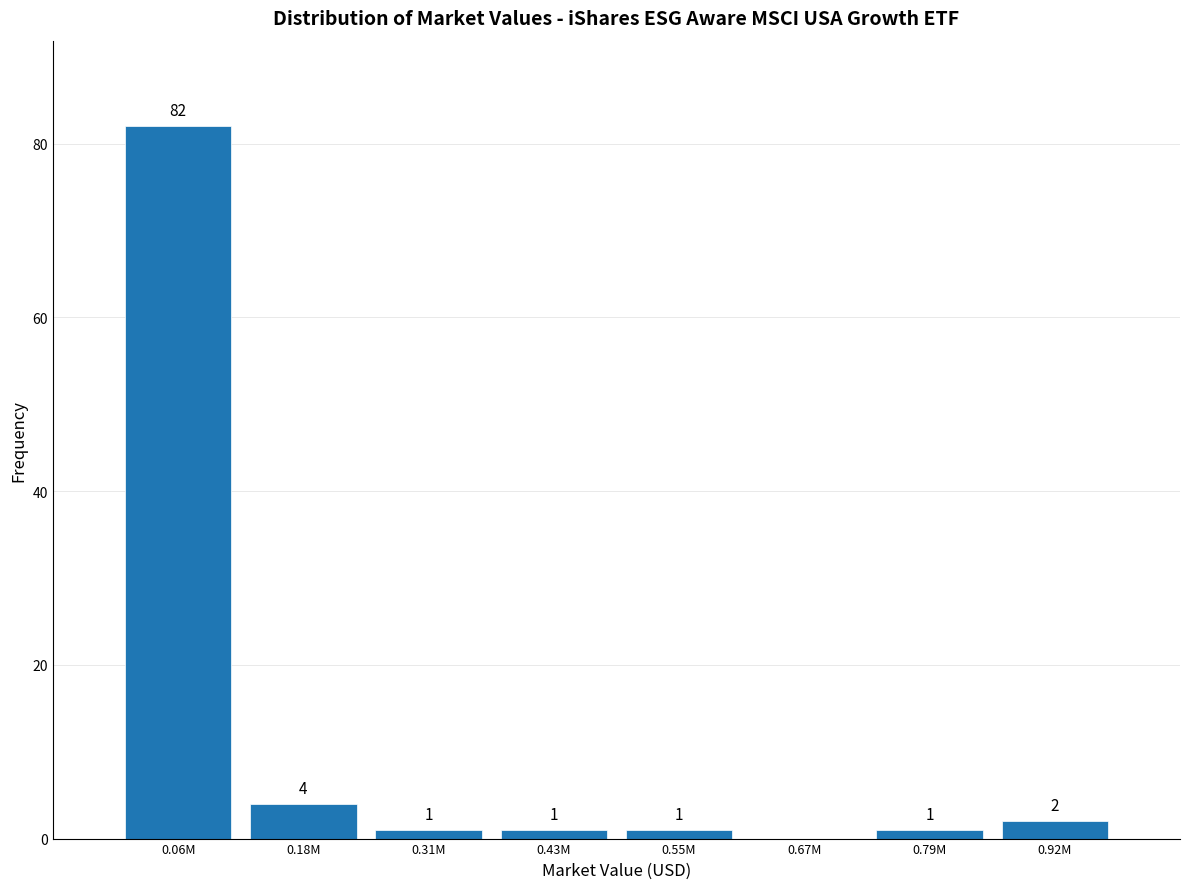

What is the sum of the values at 0.06M and 0.92M?

84